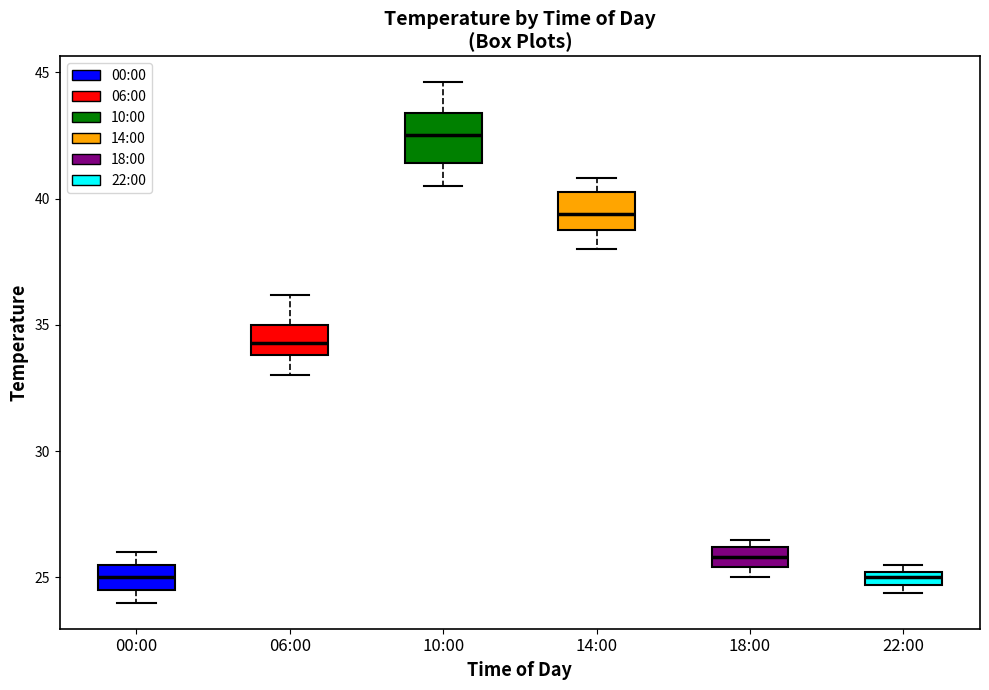

Which box is the tallest, from its lower edge to its upper edge?

10:00